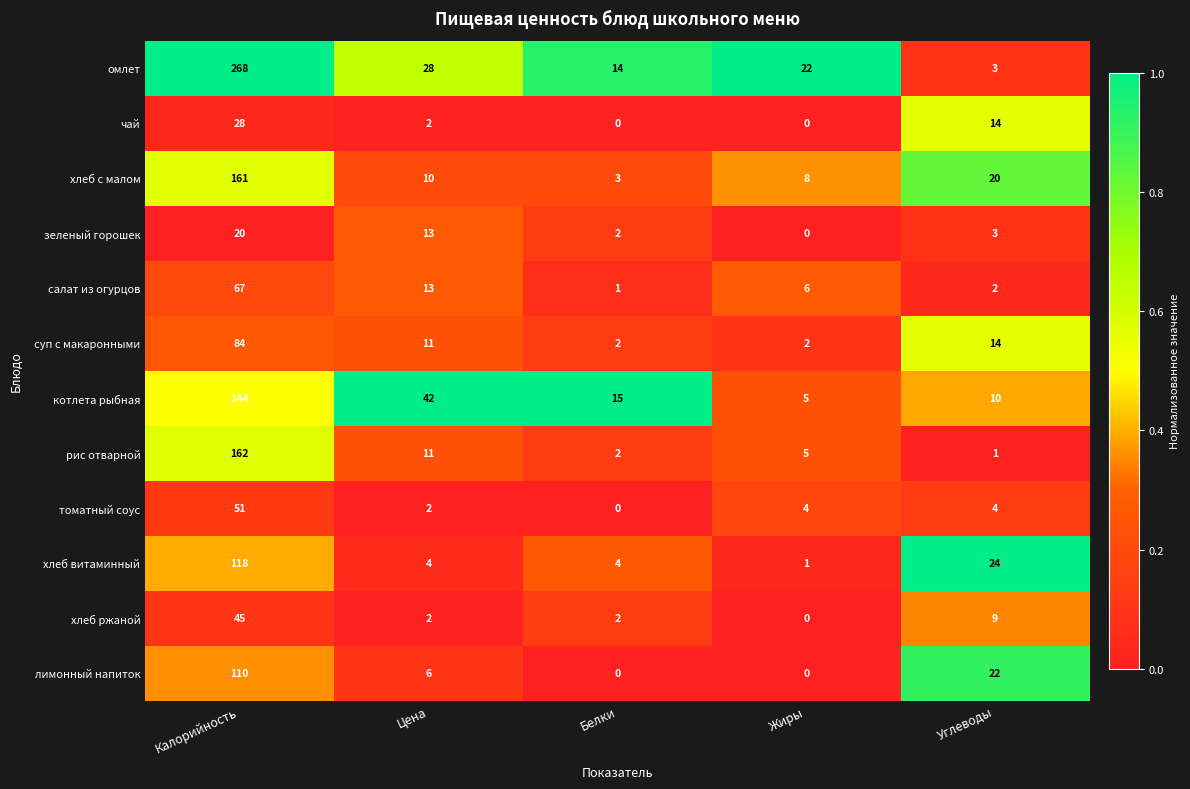

Is it true that лимонный напиток equals -39 at Жиры?

False